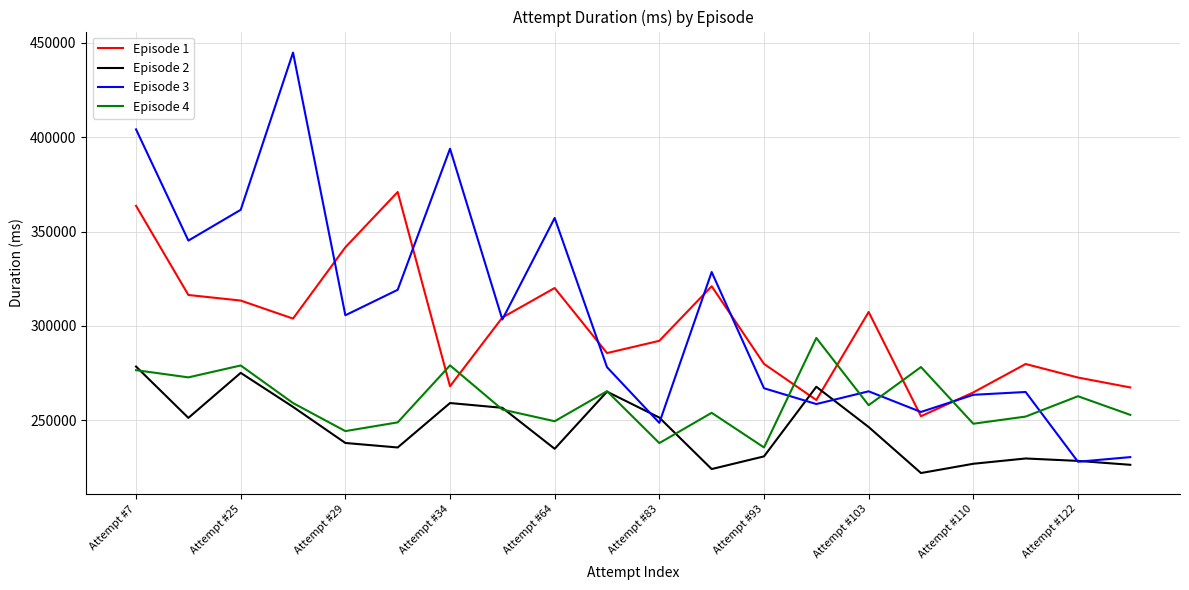

How many intersections are there between Episode 3 and Episode 4?

5